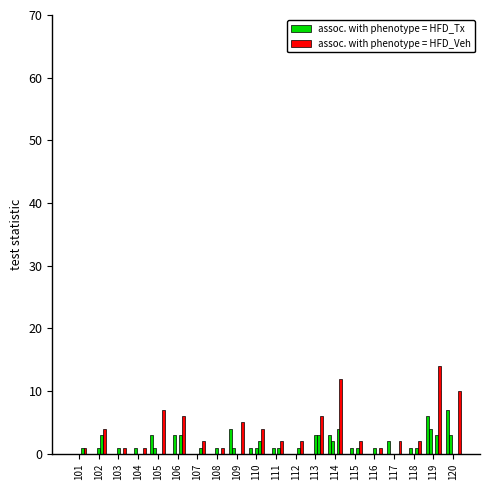

What is the average value of the assoc. with phenotype = HFD_Veh series?

4